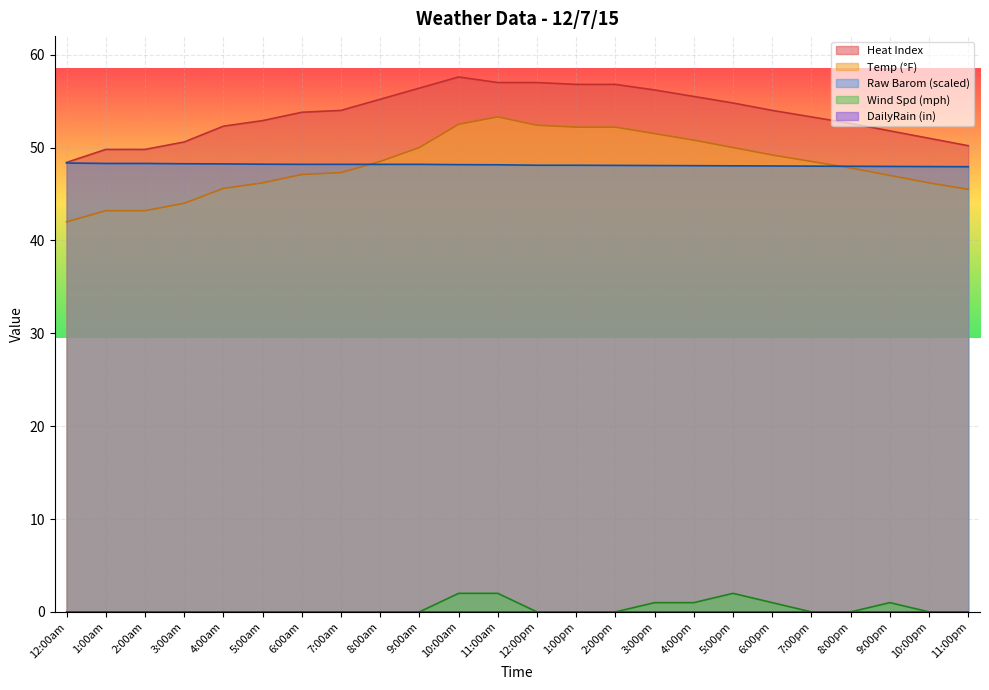

True or false: Wind Spd has a value of -1.3 at 12:00am.

False